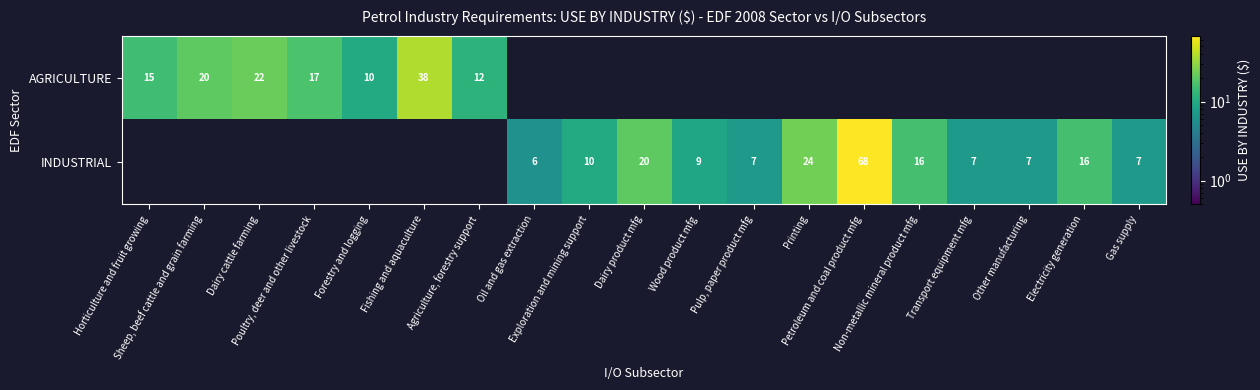

What is the greatest value displayed?

68